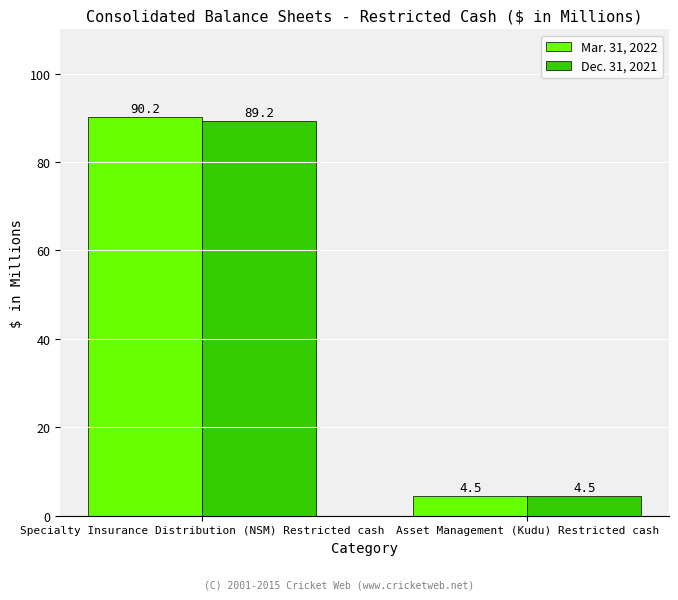

How many groups of bars are there?

2